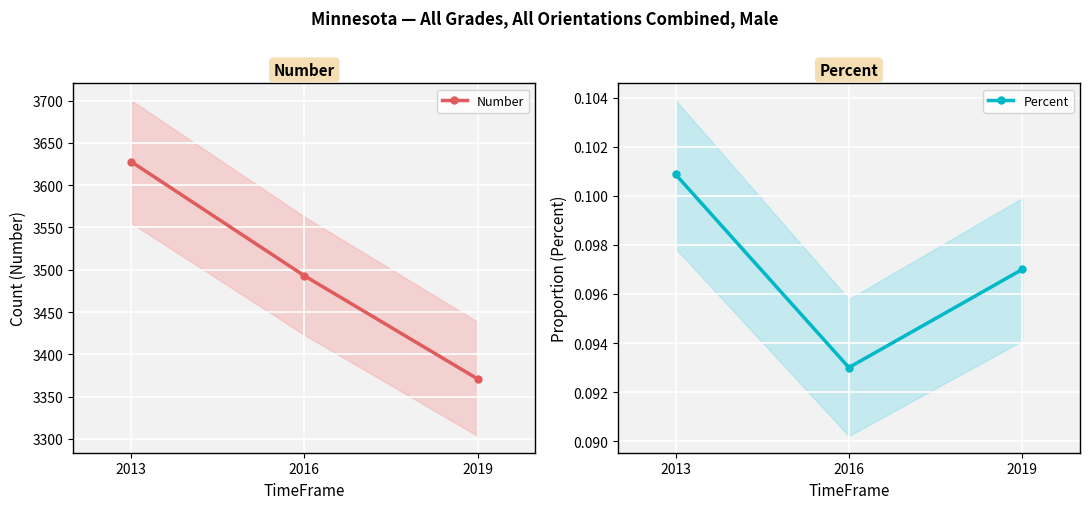

Is this an area chart (filled region under the line)?

No